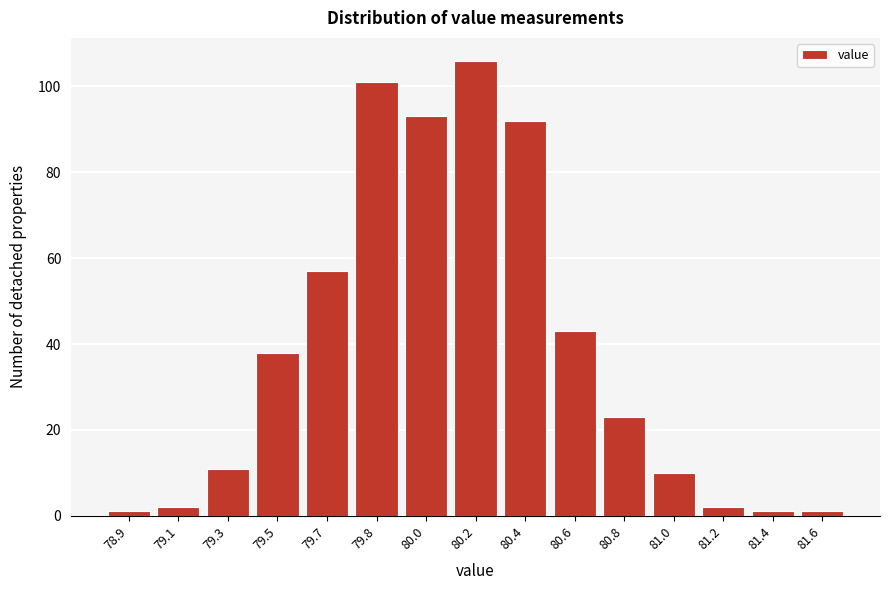

Reading right to left, extract all data points from this chart.

81.6=1	81.4=1	81.2=2	81.0=10	80.8=23	80.6=43	80.4=92	80.2=106	80.0=93	79.8=101	79.7=57	79.5=38	79.3=11	79.1=2	78.9=1